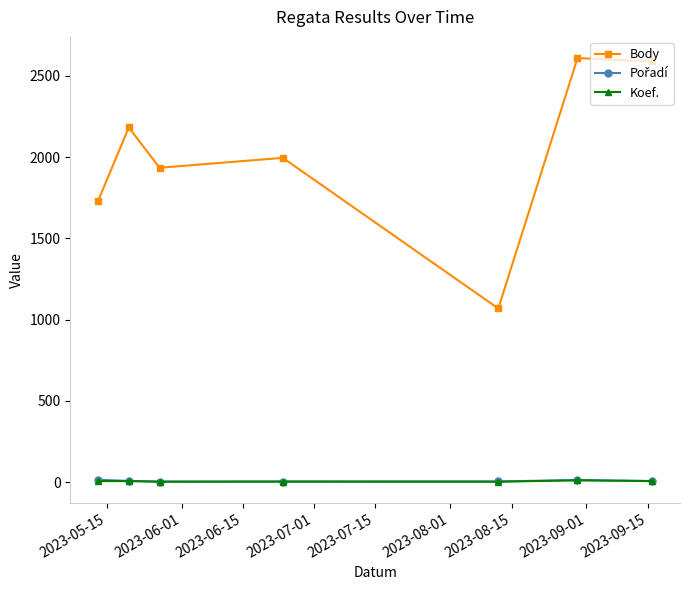

Which series has the widest spread of values?

Body